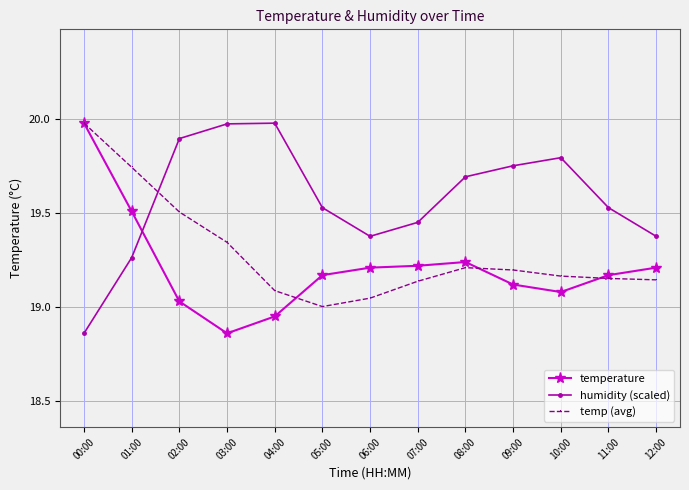

At 05:00, list the series in order from smallest to largest.

temp (avg), temperature, humidity (scaled)